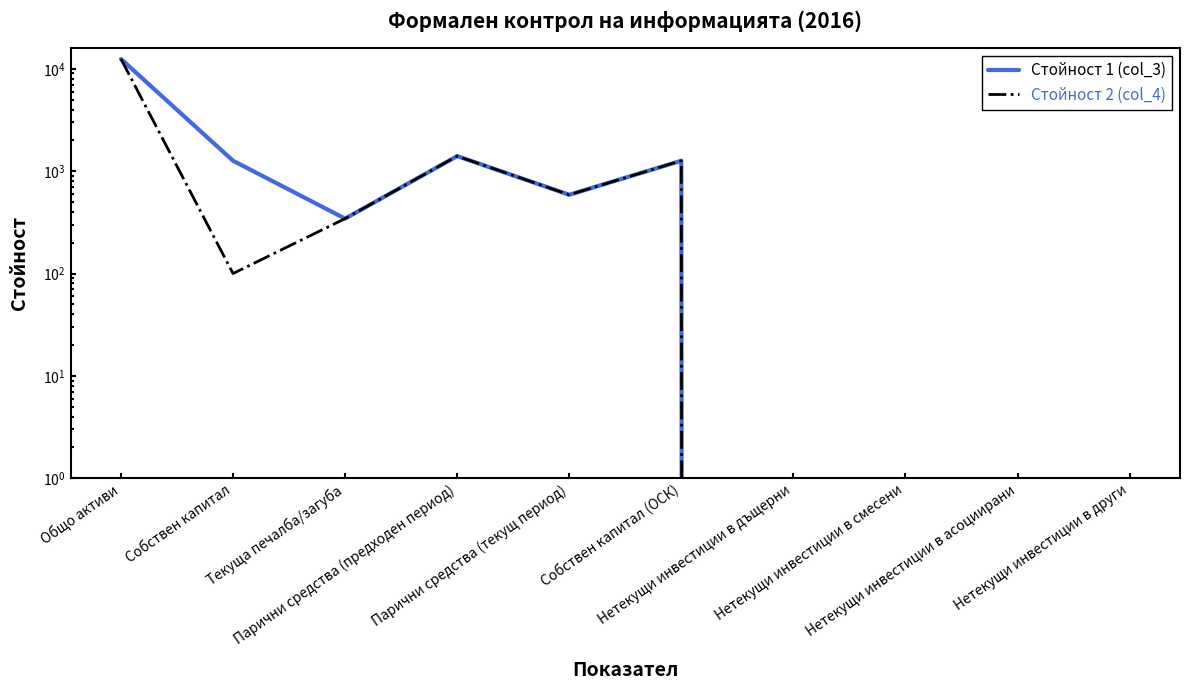

Rank the series at Собствен капитал from highest to lowest value.

Стойност 1 (col_3), Стойност 2 (col_4)